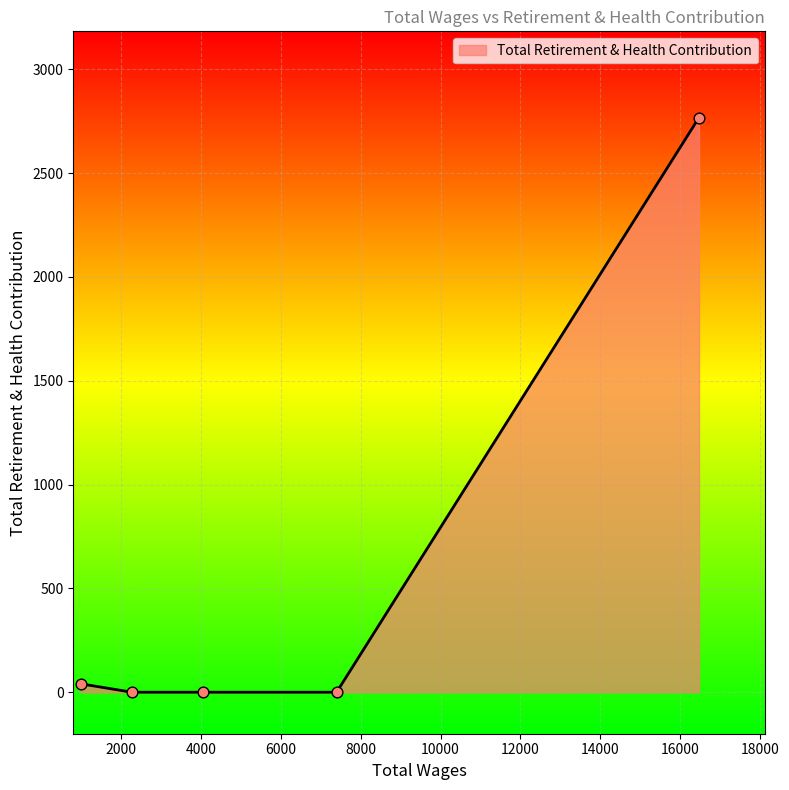

True or false: there are more than 2 points higher than both neighbors.

False